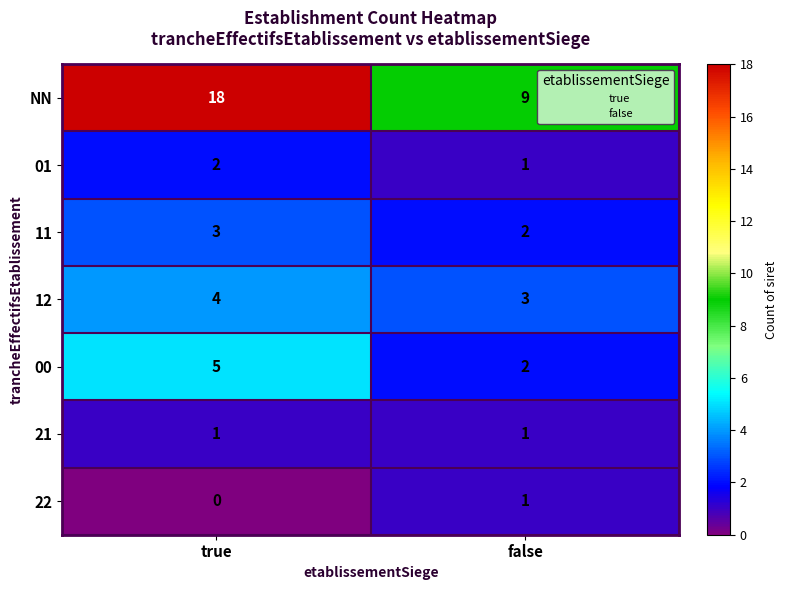

How many positive values does the 22 series have?

1